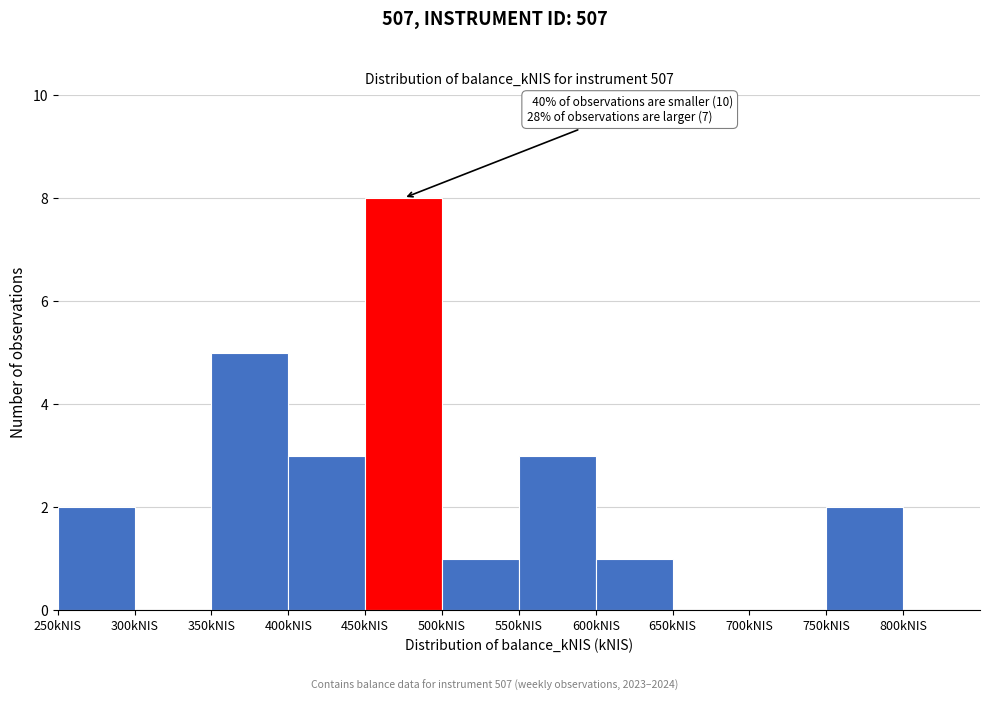

Over which range of the x-axis is the bar tallest?

450 to 500